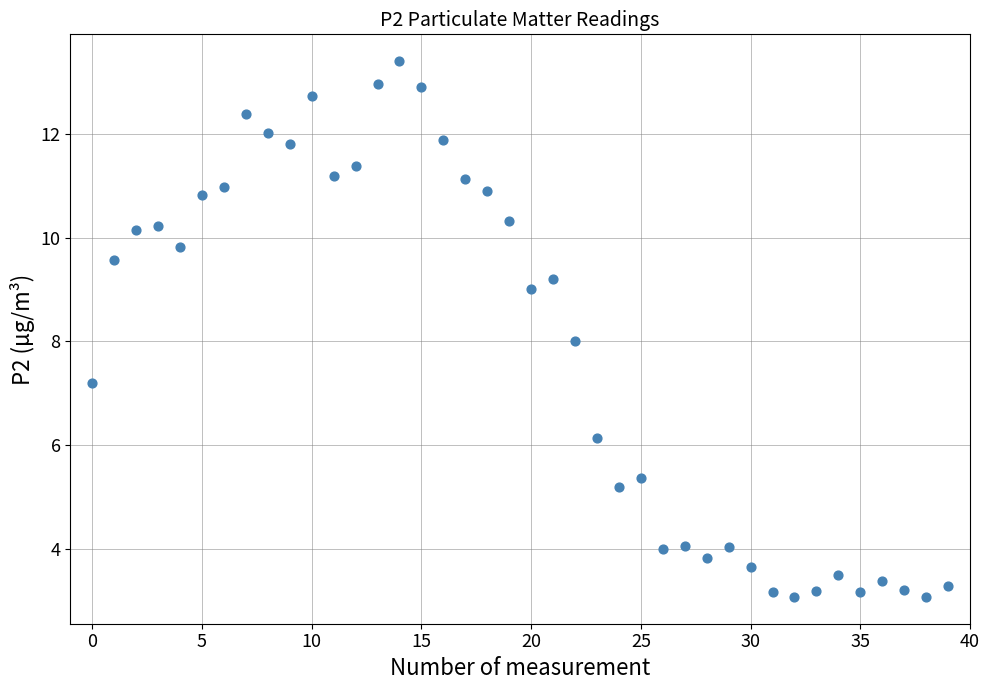

What is the range of Y values (max minus min)?

10.3